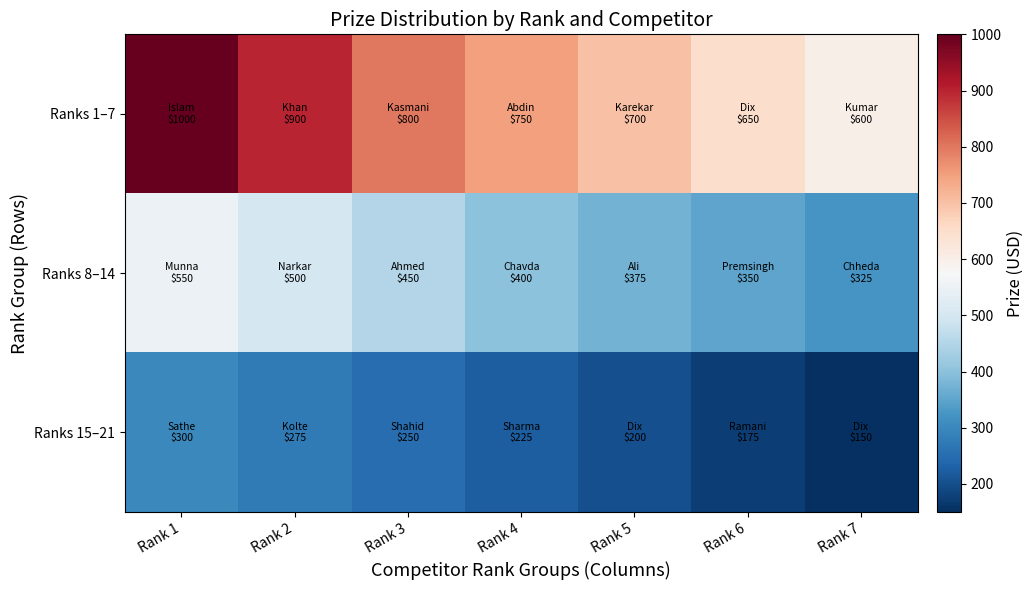

Reading right to left, what are all the values shown in this chart?

Ranks 1–7: Rank 7=600	Rank 6=650	Rank 5=700	Rank 4=750	Rank 3=800	Rank 2=900	Rank 1=1000
Ranks 8–14: Rank 7=325	Rank 6=350	Rank 5=375	Rank 4=400	Rank 3=450	Rank 2=500	Rank 1=550
Ranks 15–21: Rank 7=150	Rank 6=175	Rank 5=200	Rank 4=225	Rank 3=250	Rank 2=275	Rank 1=300